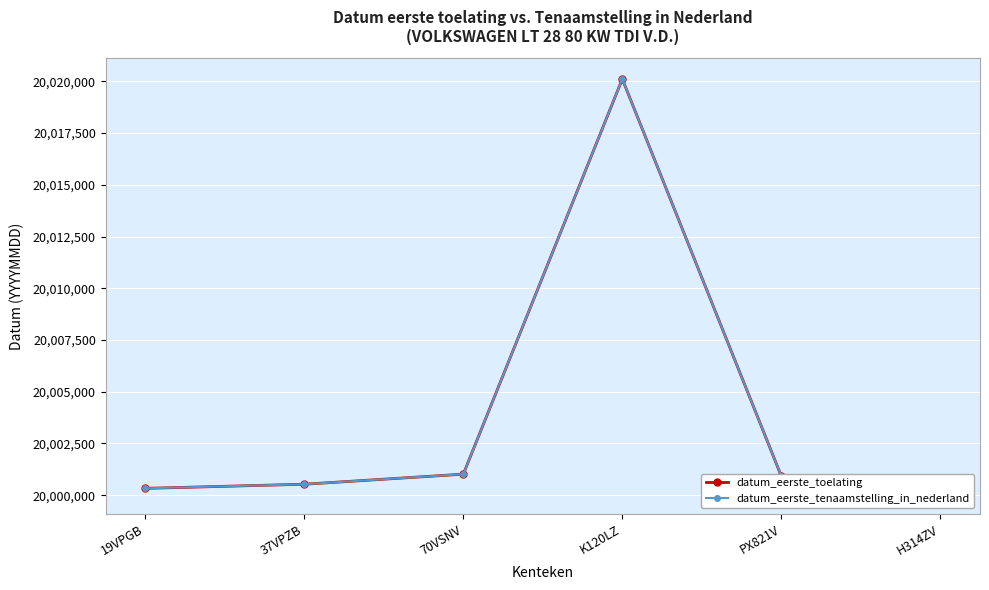

Between 70VSNV and PX821V, which series saw the biggest shift?

datum_eerste_toelating